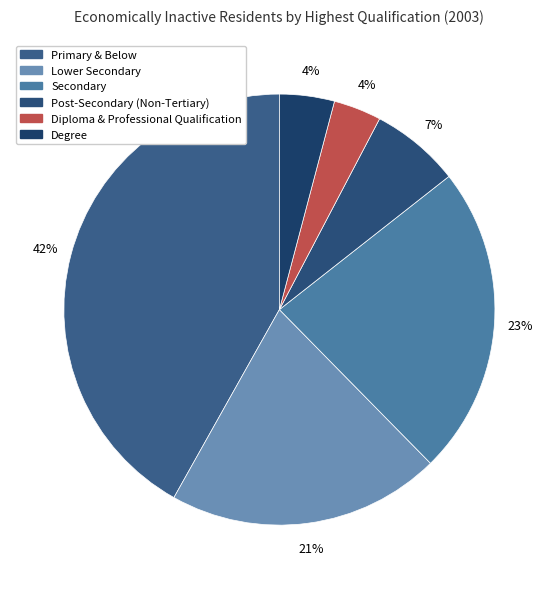

Which has a higher value, Primary & Below or Secondary?

Primary & Below